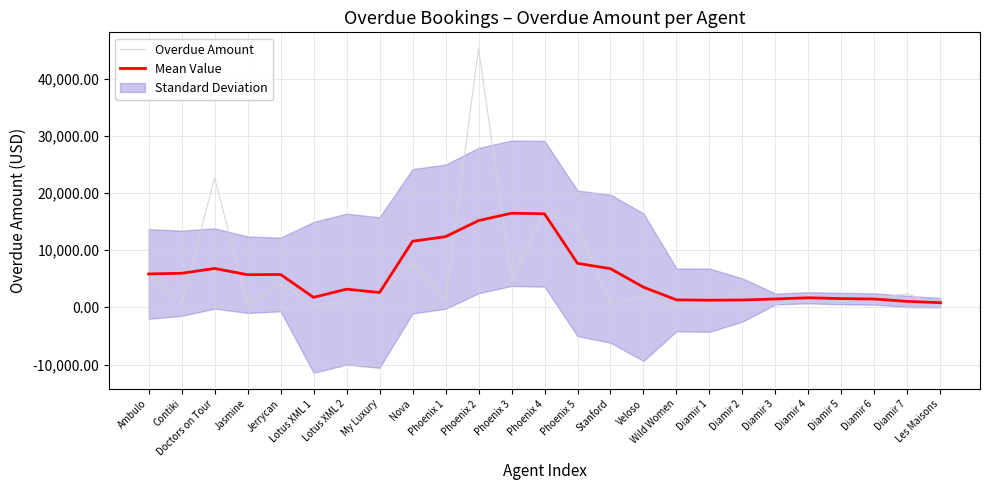

What is the average value of the Overdue Amount series?

5695.2